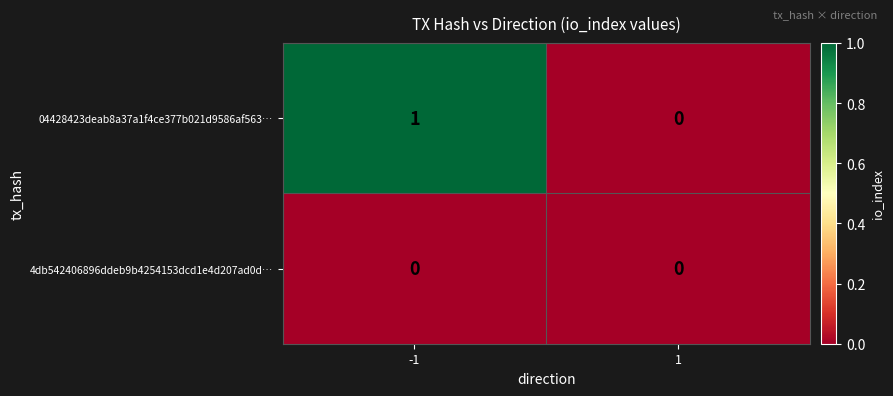

Which series changed the most between -1 and 1?

04428423deab8a37a1f4ce377b021d9586af563…